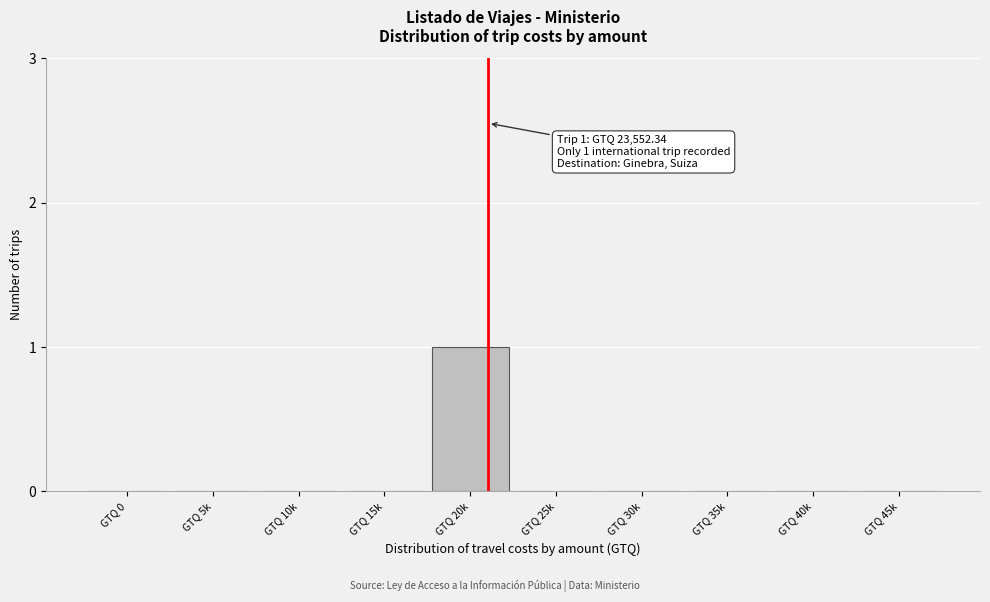

Reading left to right, list all the values displayed in this chart.

GTQ 0=0	GTQ 5k=0	GTQ 10k=0	GTQ 15k=0	GTQ 20k=1	GTQ 25k=0	GTQ 30k=0	GTQ 35k=0	GTQ 40k=0	GTQ 45k=0